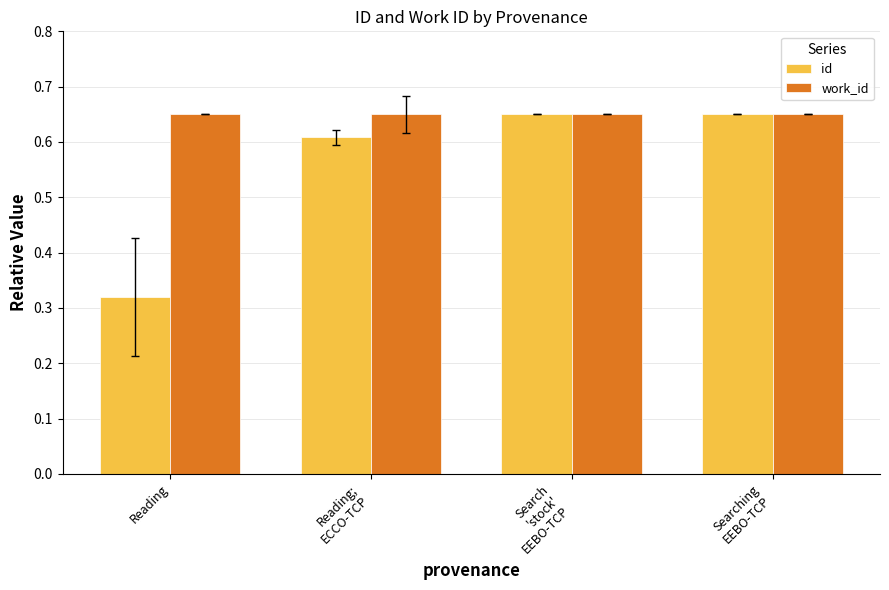

How many id values are between 0 and 1?

4